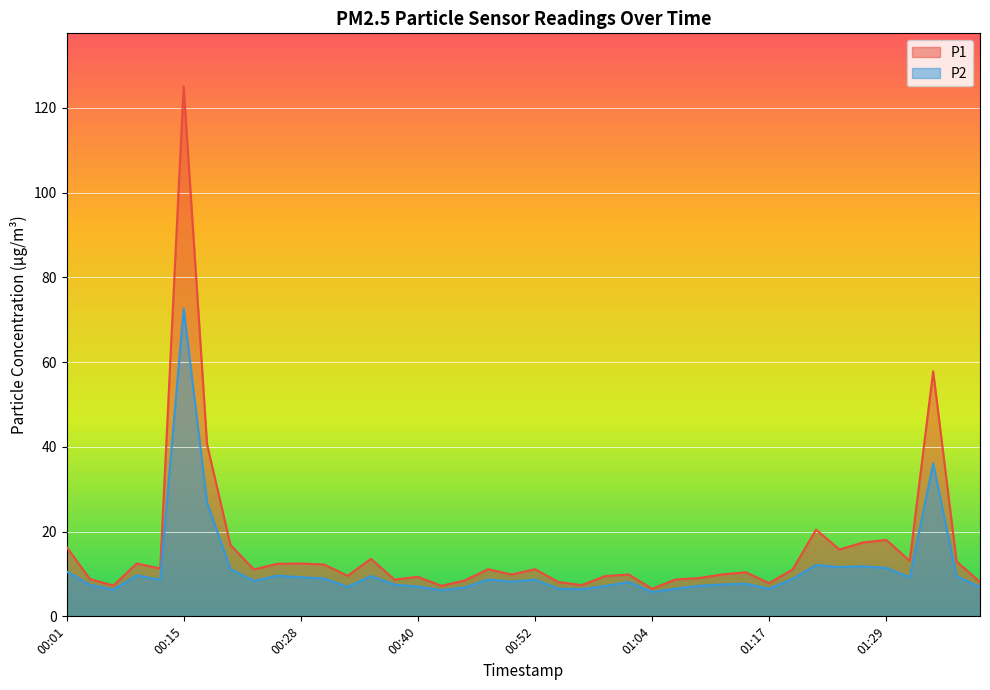

Where does the P1 series first go above 11?

00:01